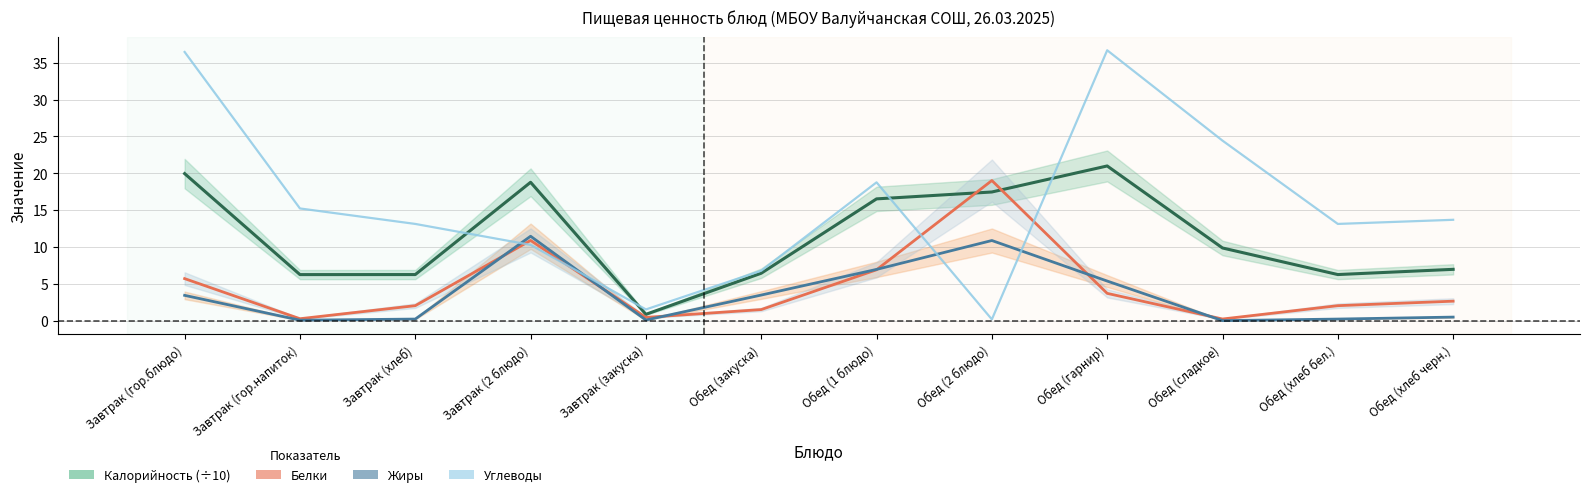

True or false: Жиры and Калорийность (÷10) cross at least once.

False